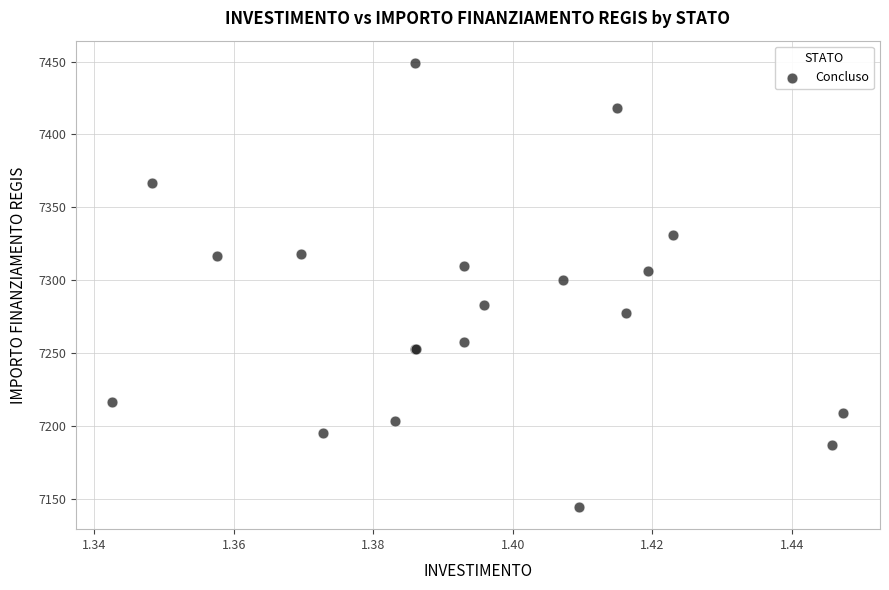

What Y value in the scatter plot is closest to 7296?

7299.9